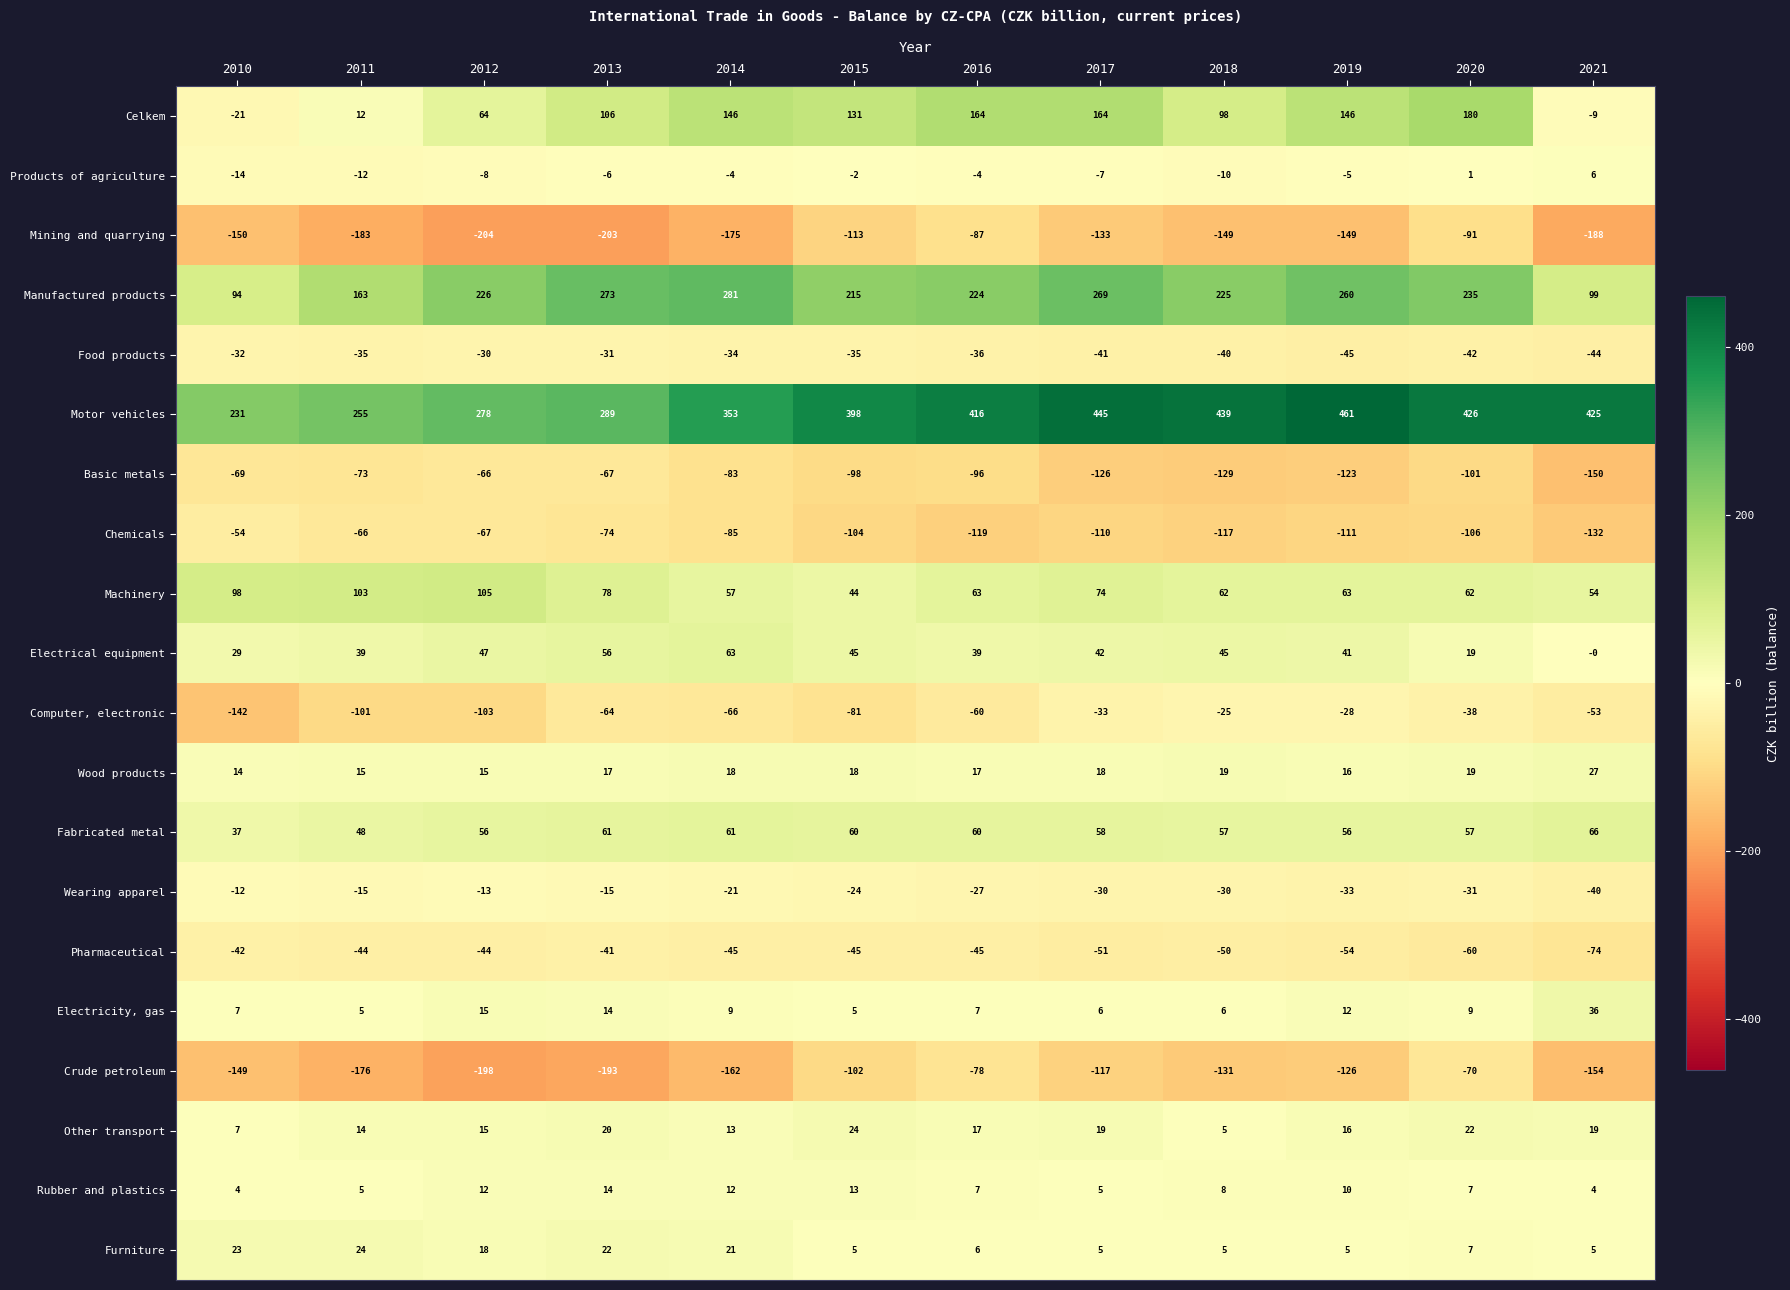

At which category does the chart reach its peak across all series?

2019